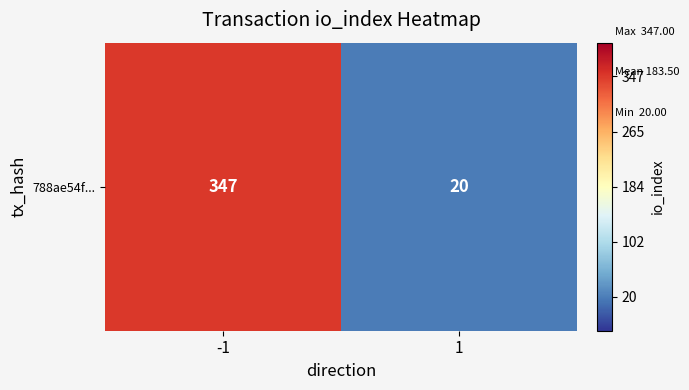

How many values are between 20 and 347?

2